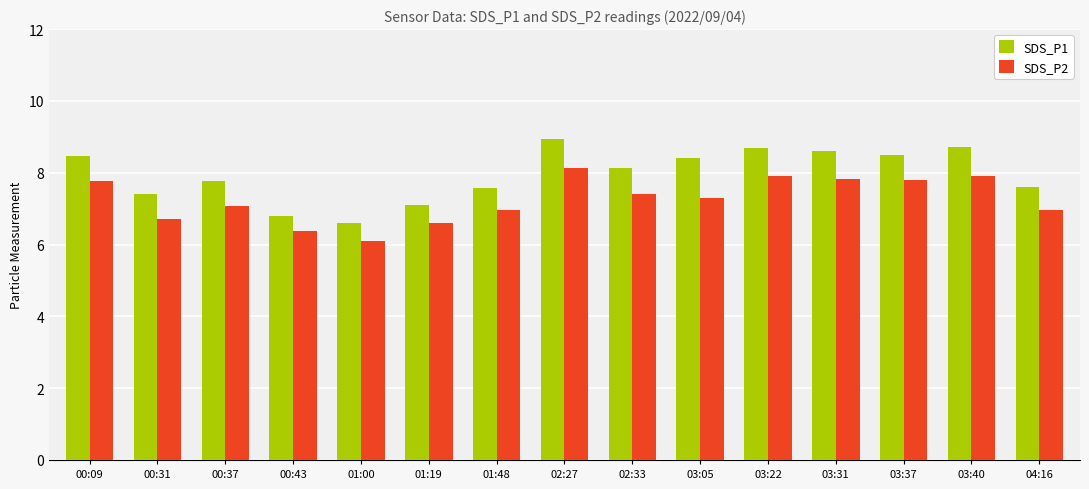

What is the maximum value for SDS_P1?

8.9